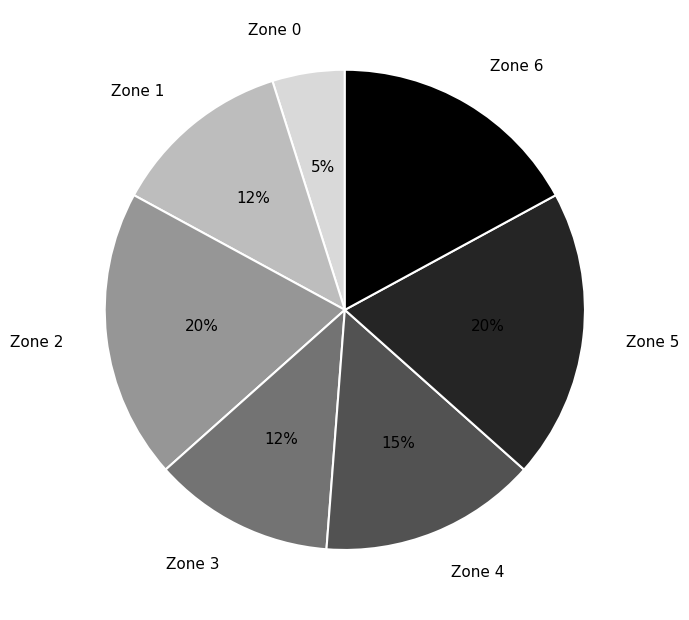

Which has a higher value, Zone 4 or Zone 3?

Zone 4